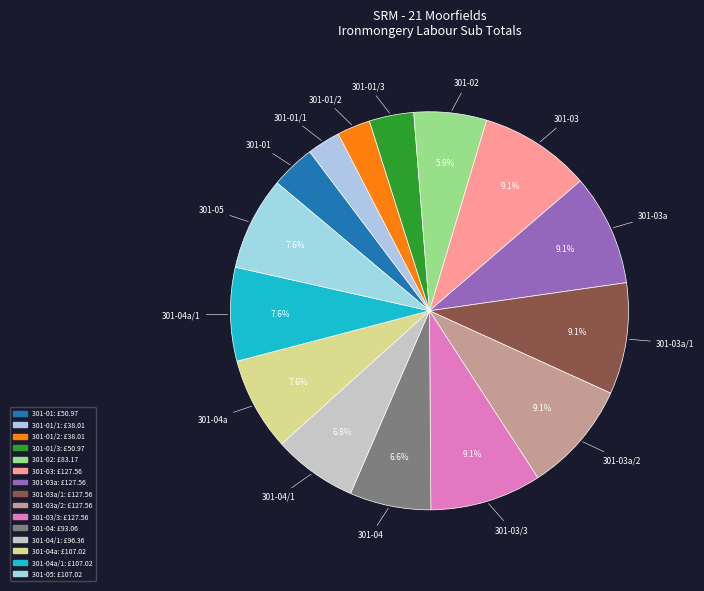

Is there a majority slice in this chart?

No